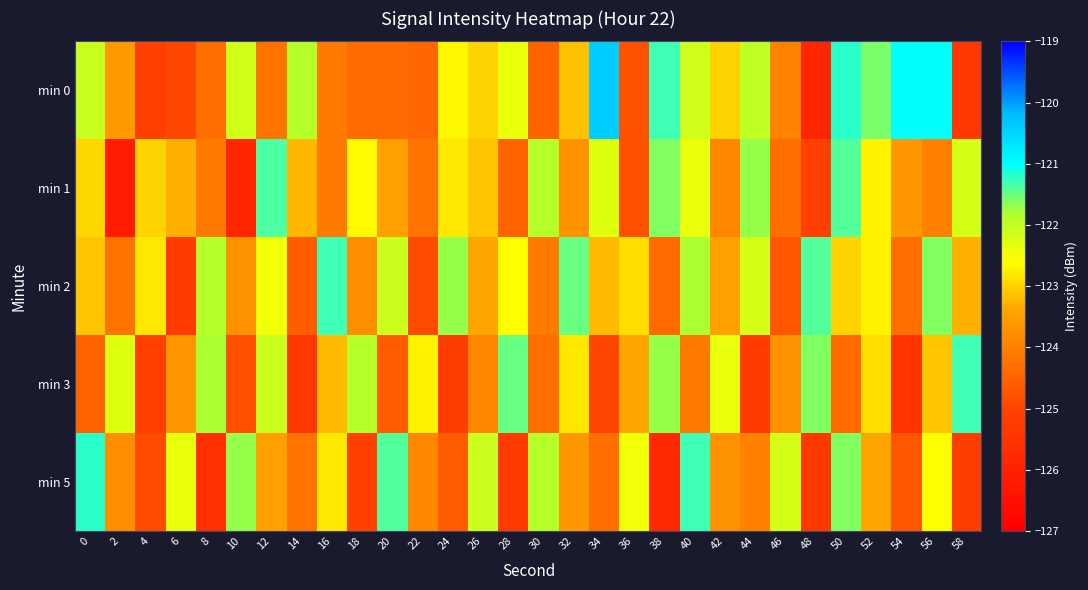

Where is min 5 nearest to the value -123?

16